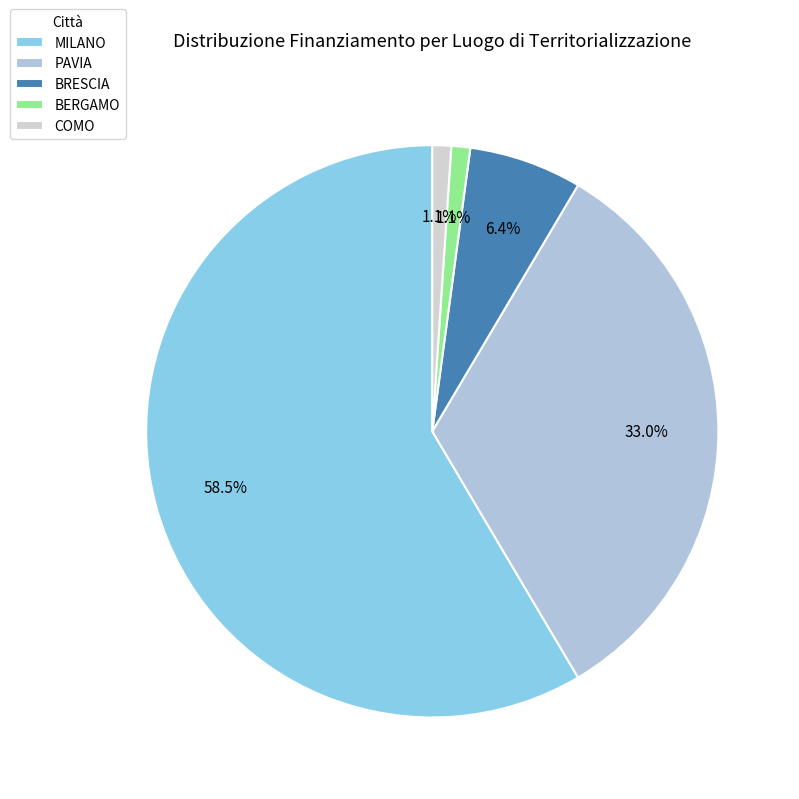

What is the change in value from PAVIA to BERGAMO?

-2100000